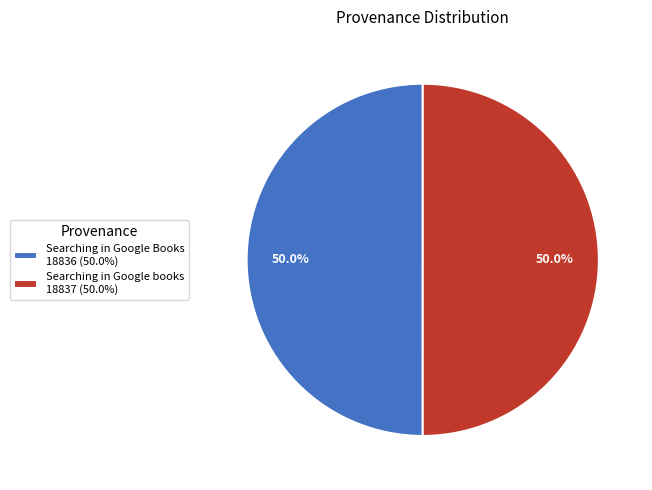

What portion of the pie excludes Searching in Google Books?

50.0%